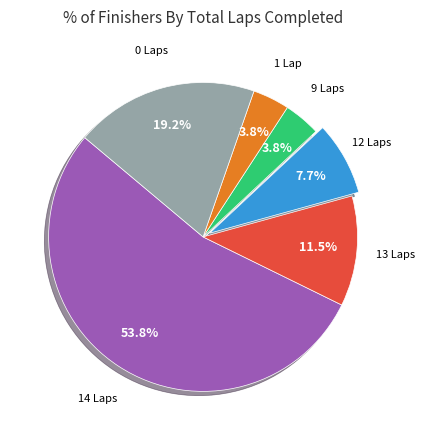

Count the number of slices in the pie.

6